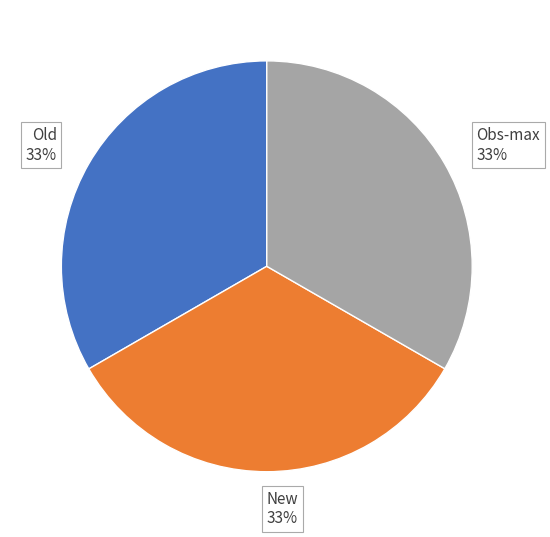

Is there any slice that represents more than half of the pie?

No